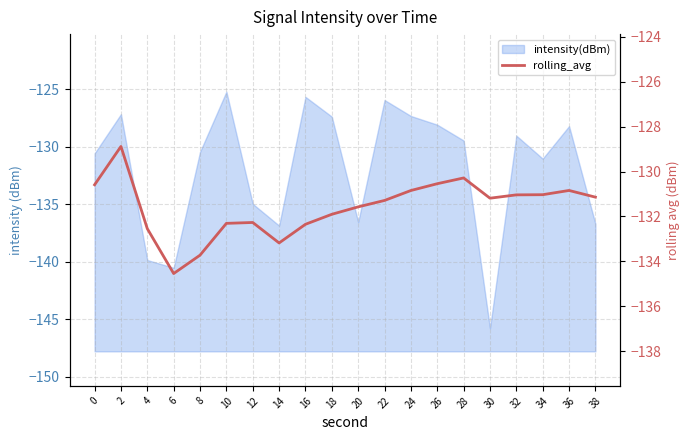

Where is the first local minimum?

6